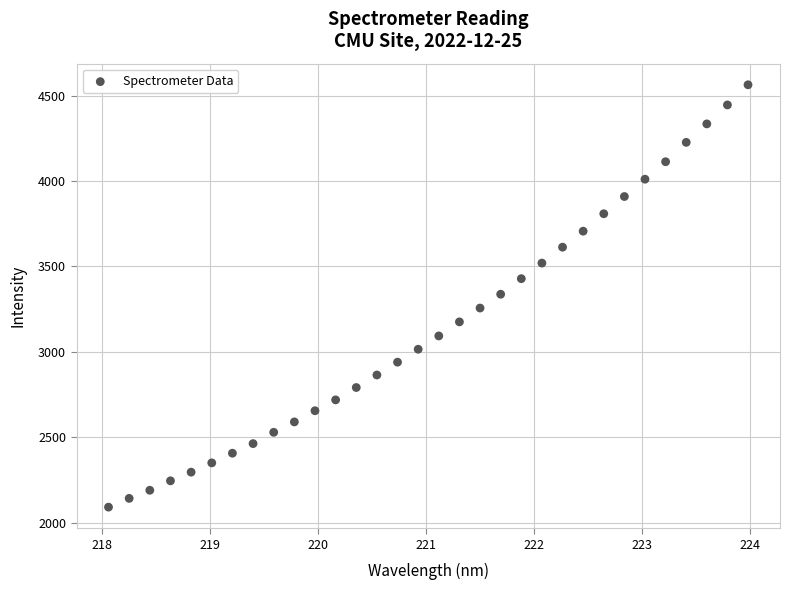

What is the range of Y values (max minus min)?

2470.9